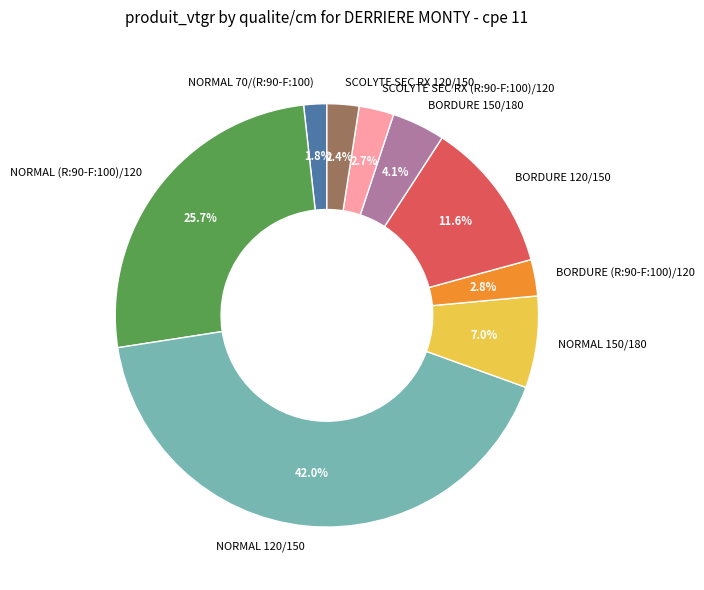

Do BORDURE (R:90-F:100)/120 and SCOLYTE SEC RX 120/150 together represent more than half of the pie?

No